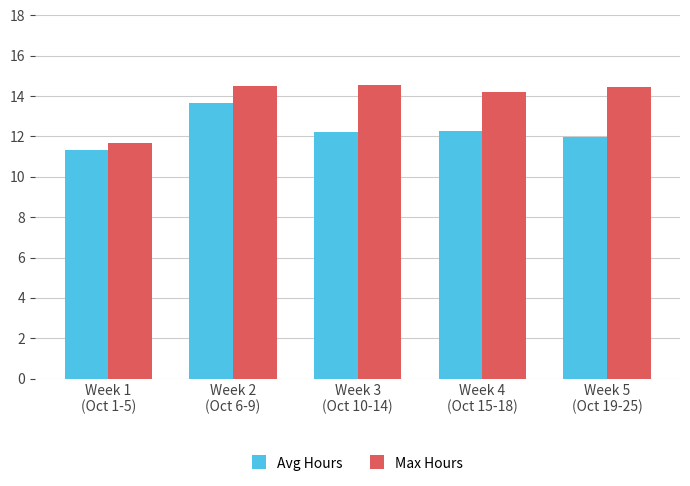

Which series has the widest spread of values?

Max Hours